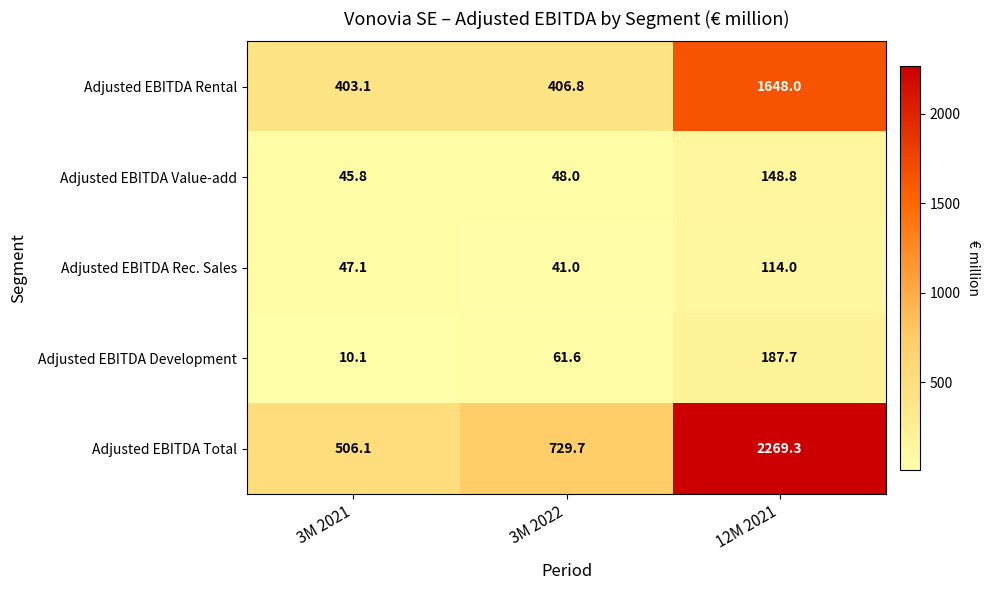

What is the sum of all Adjusted EBITDA Rental values?

2457.9